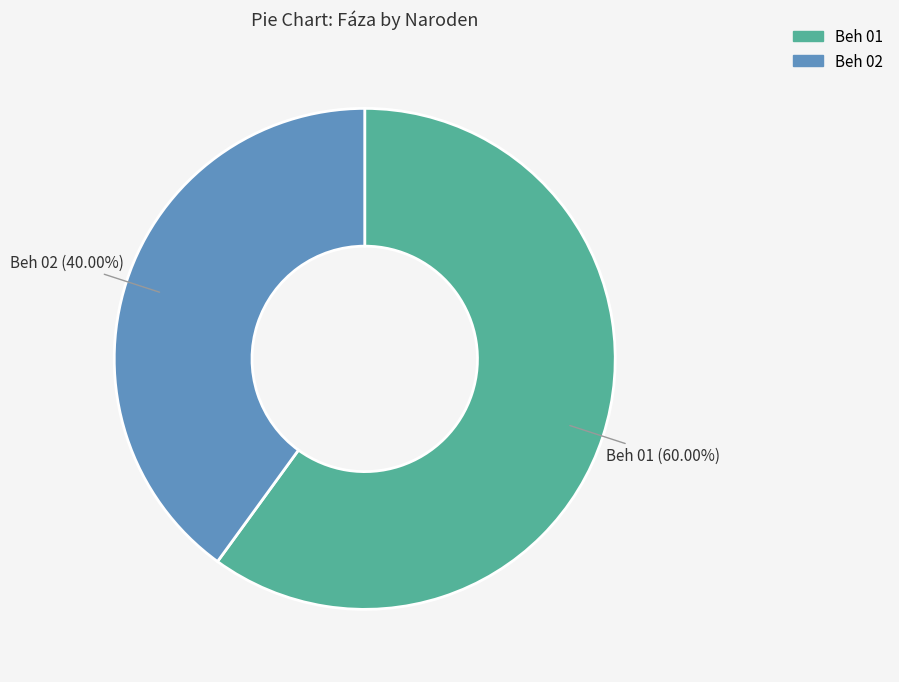

Rank the categories by value from lowest to highest.

Beh 02, Beh 01